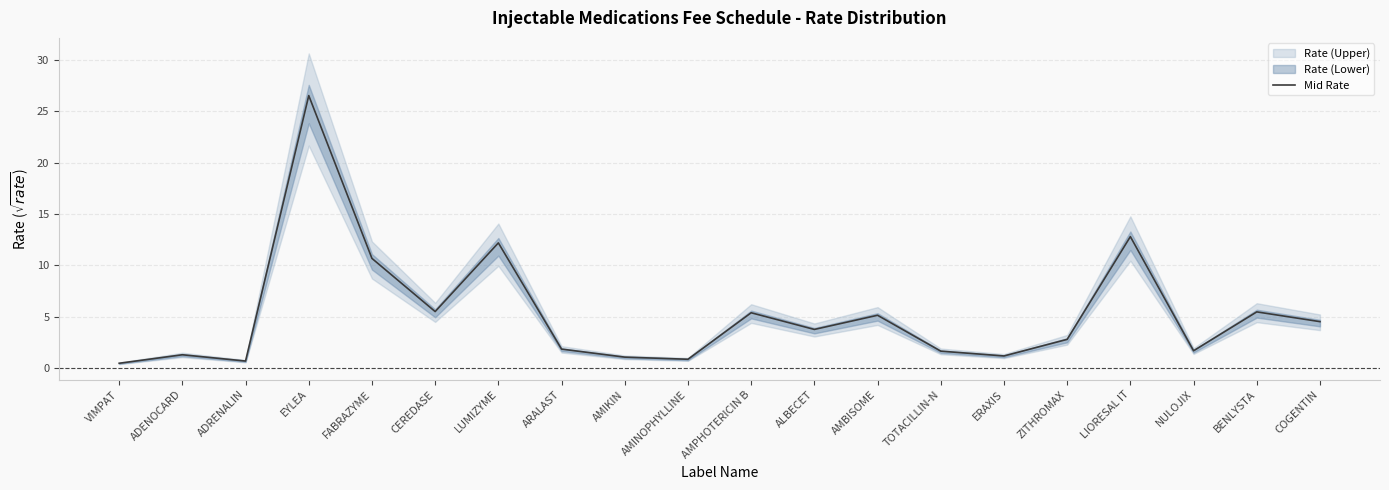

What is the sum of all values?

105.4